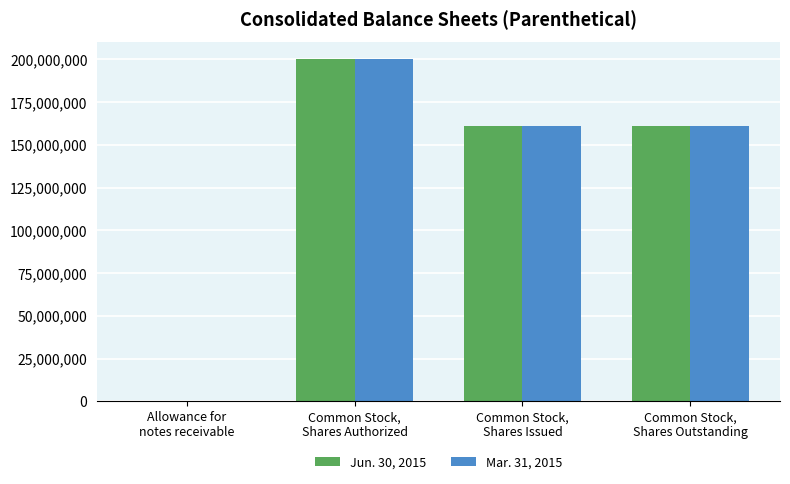

What is the sum of all Mar. 31, 2015 values?

522254670